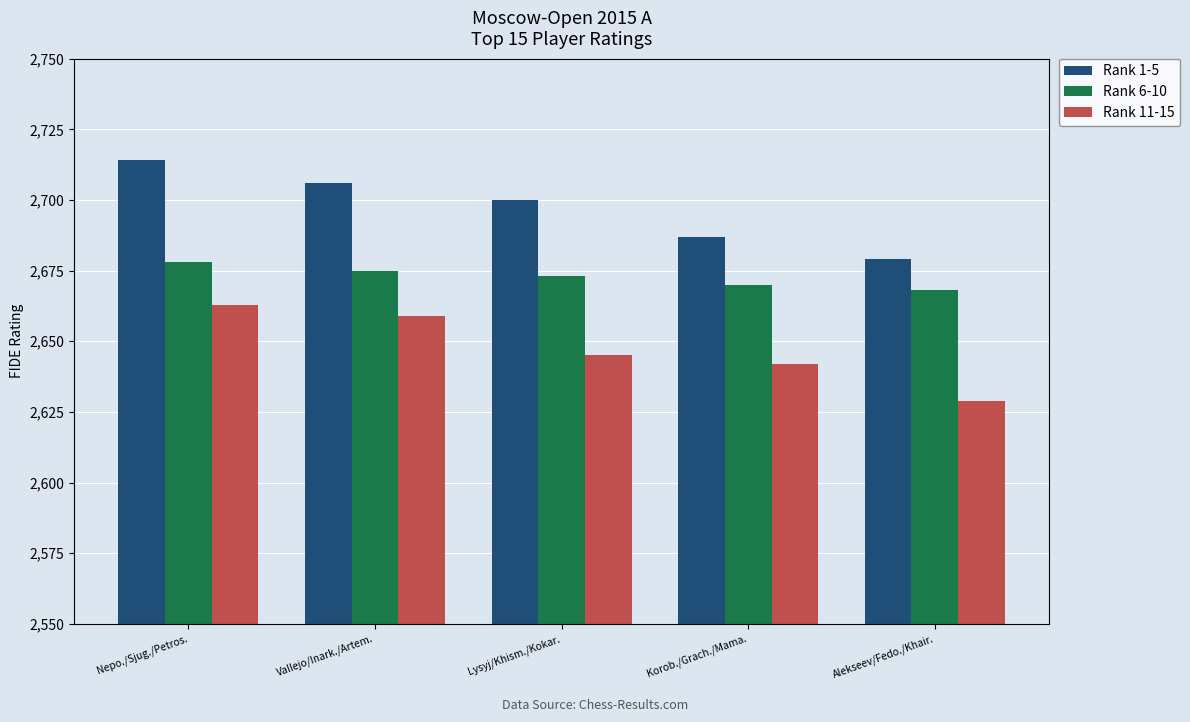

What is the sum of all Rank 11-15 values?

13238